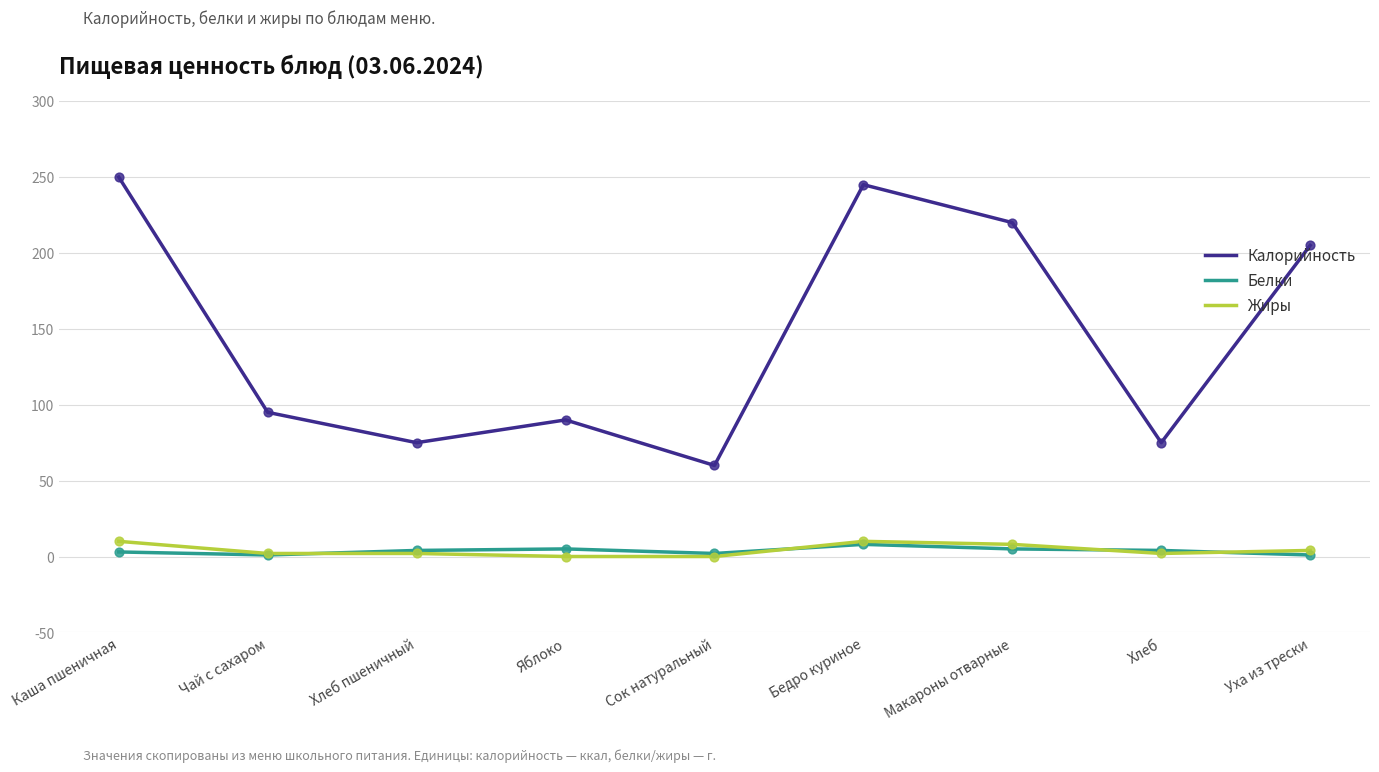

Which series has the largest total across all categories?

Калорийность